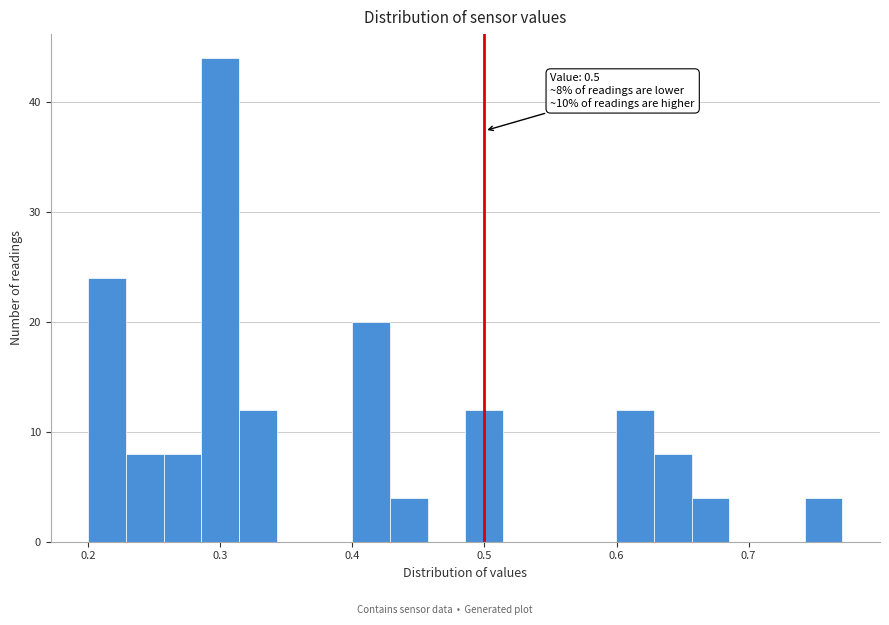

Read against the x-axis, roughly where is the centre of the tallest bar?

0.30